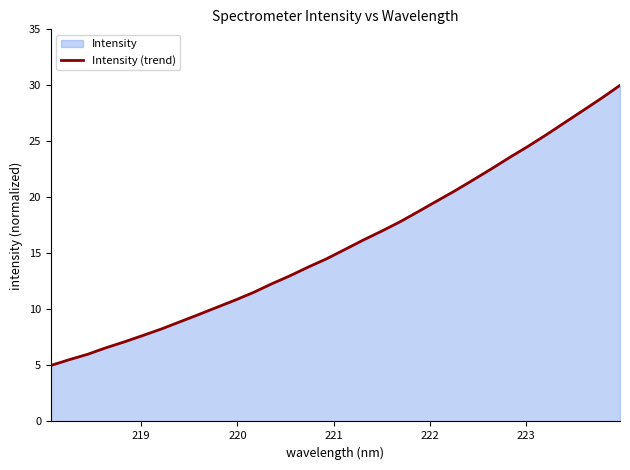

What is the difference between the maximum and minimum values?

25.0